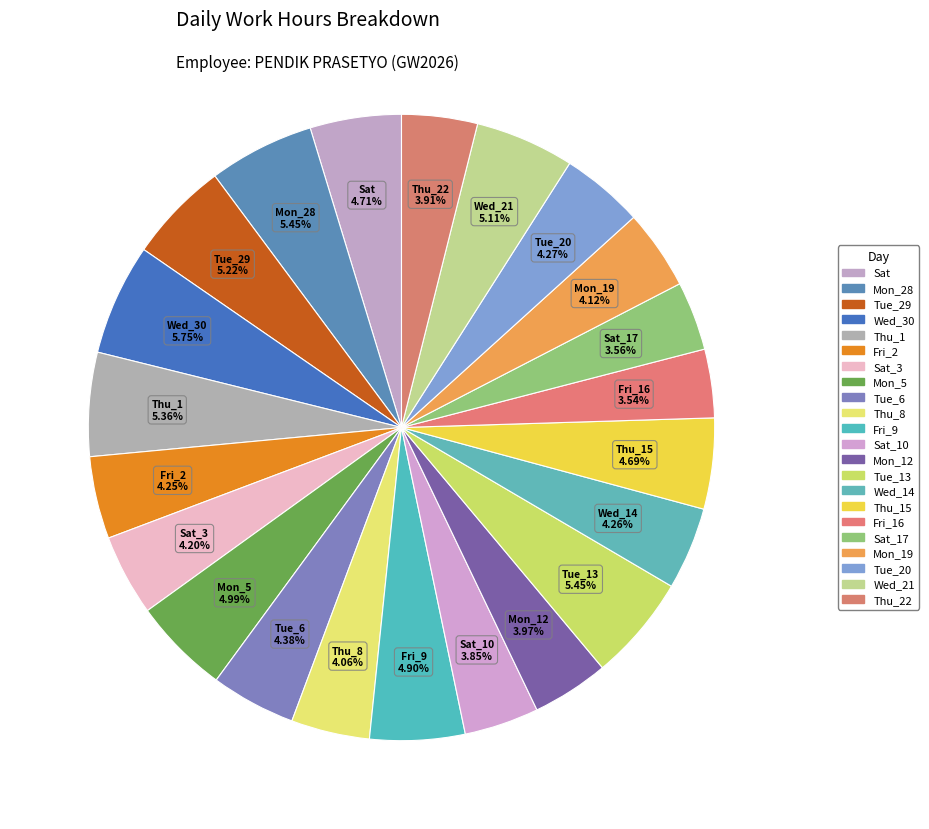

Count the number of slices in the pie.

22